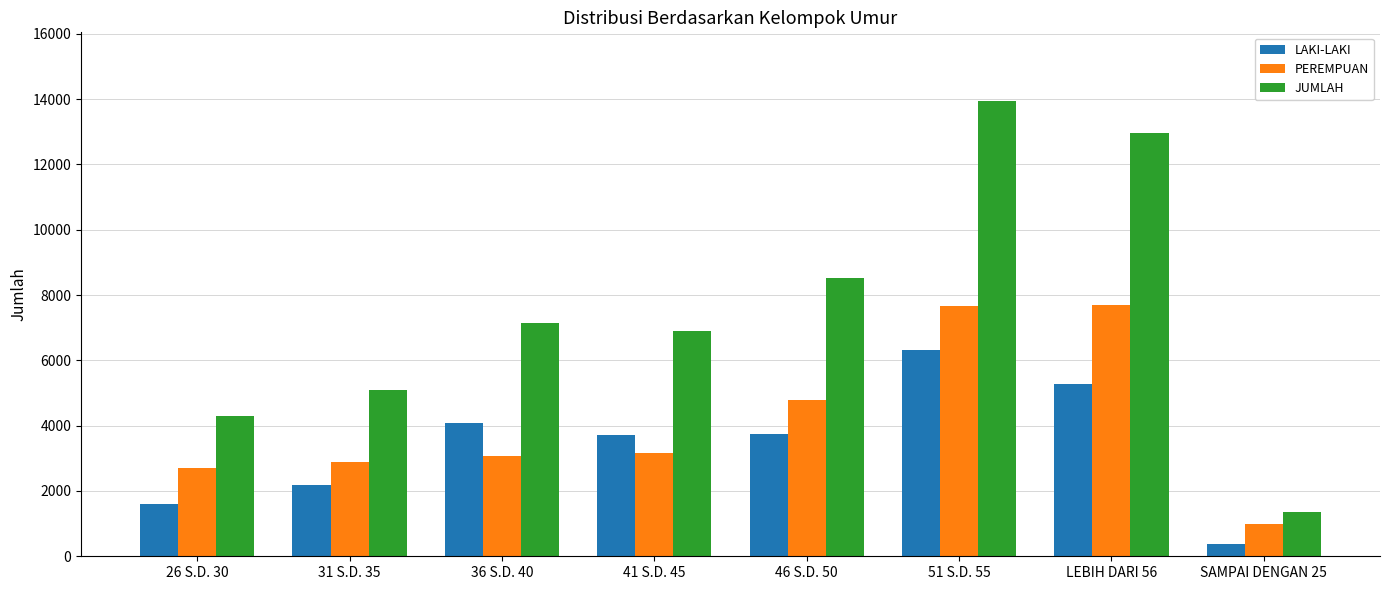

List the series in order of their overall mean, lowest first.

LAKI-LAKI, PEREMPUAN, JUMLAH